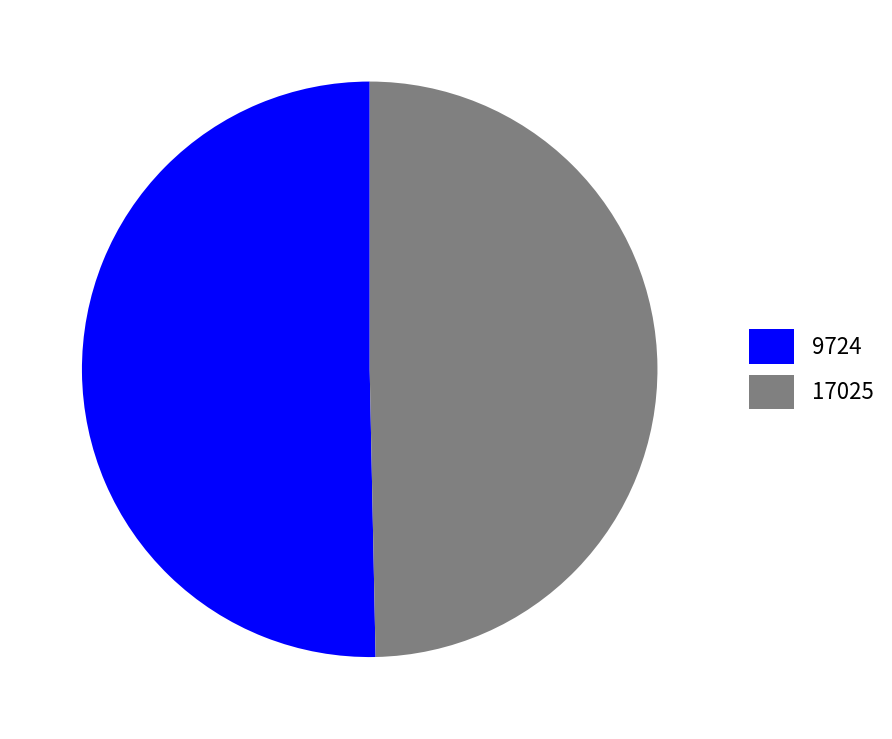

Between 17025 and 9724, which is larger?

9724